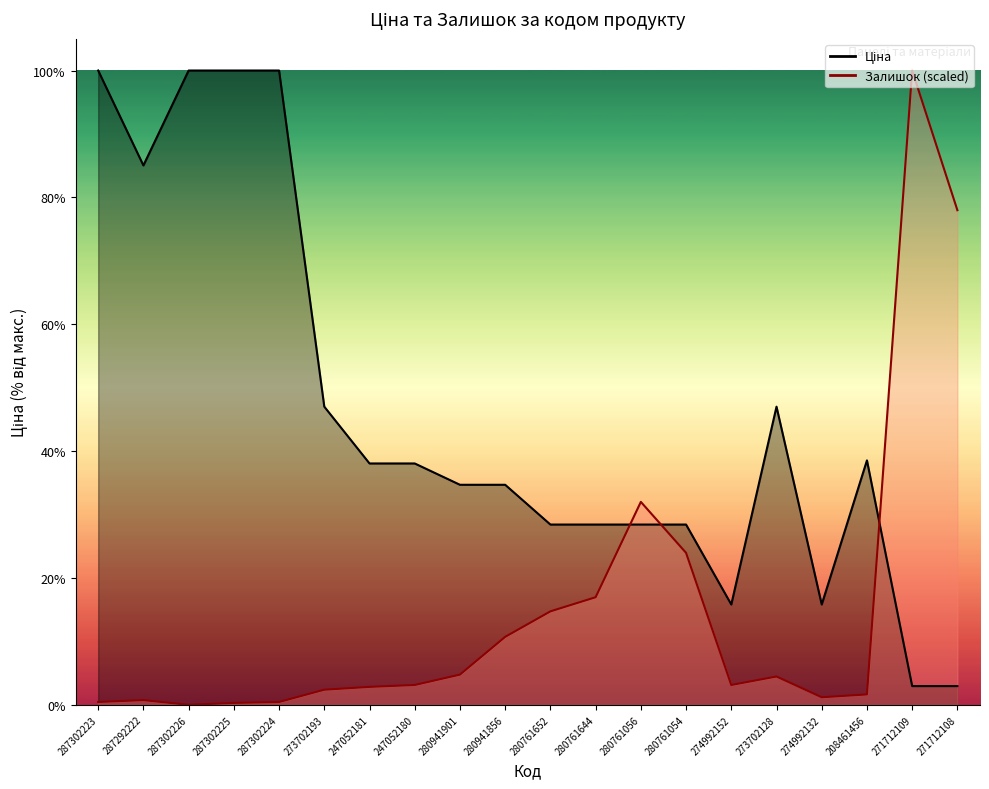

Which series has the widest spread of values?

Залишок